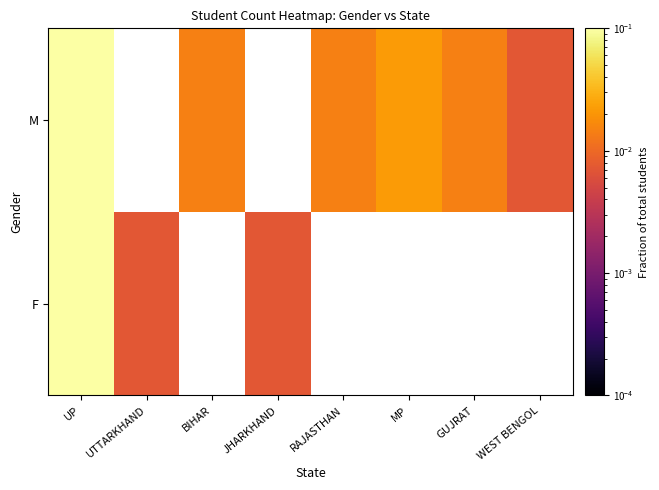

Which category has the highest value in the M series?

UP